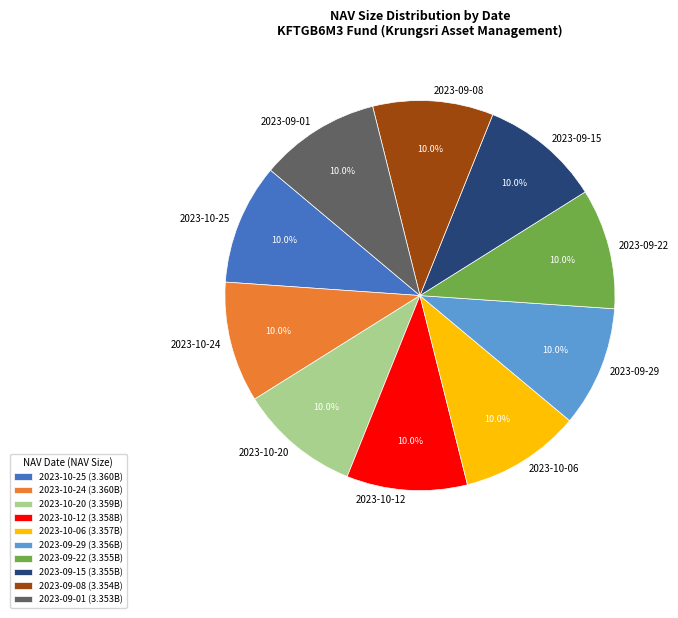

Is 2023-09-22 the majority of the pie?

No